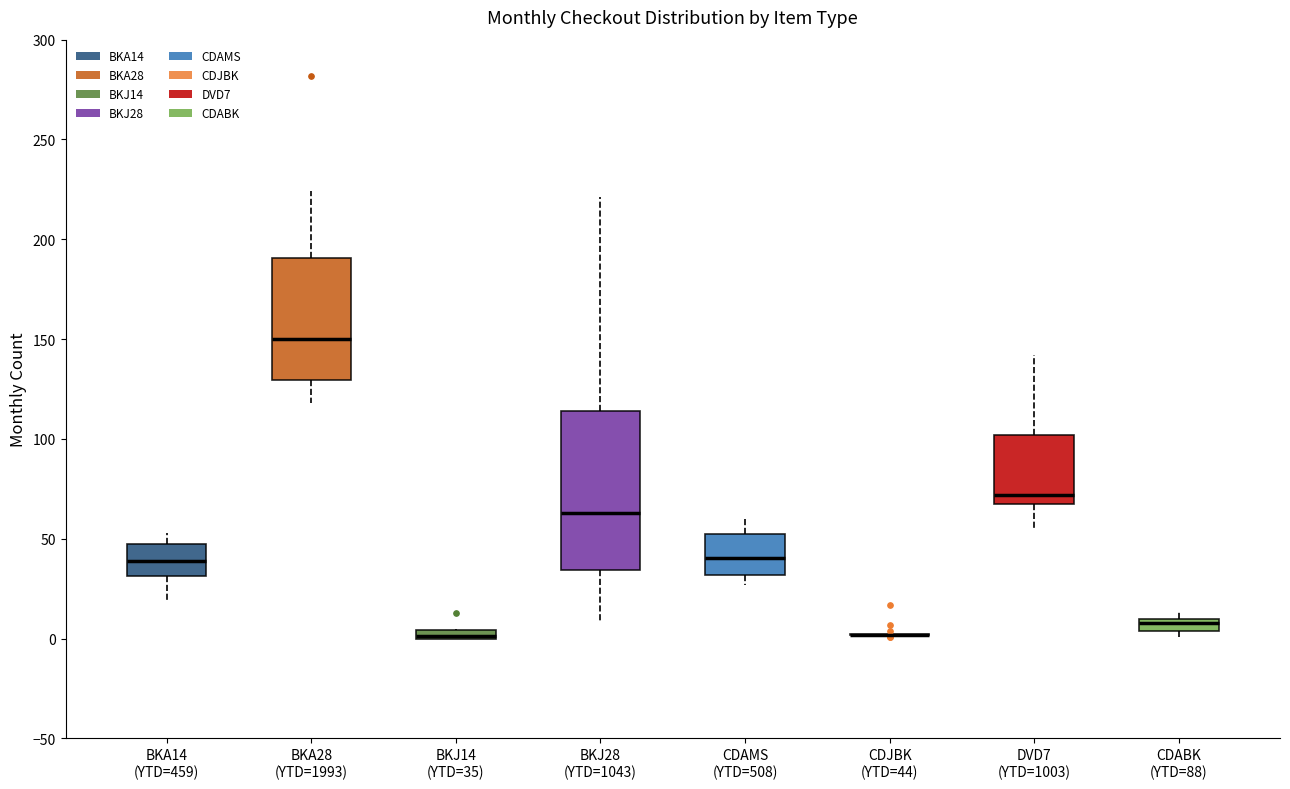

Which box is the tallest, from its lower edge to its upper edge?

BKJ28 (YTD=1043)